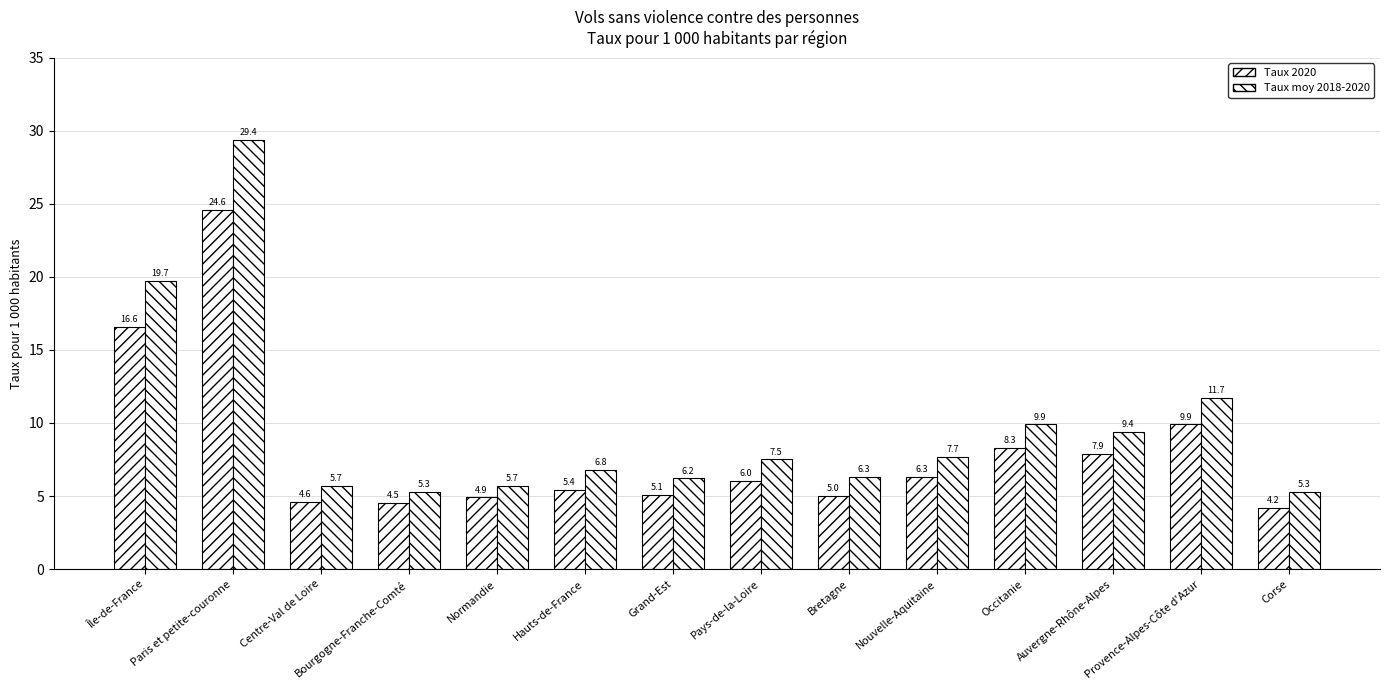

What is the average value of the Taux 2020 series?

8.1